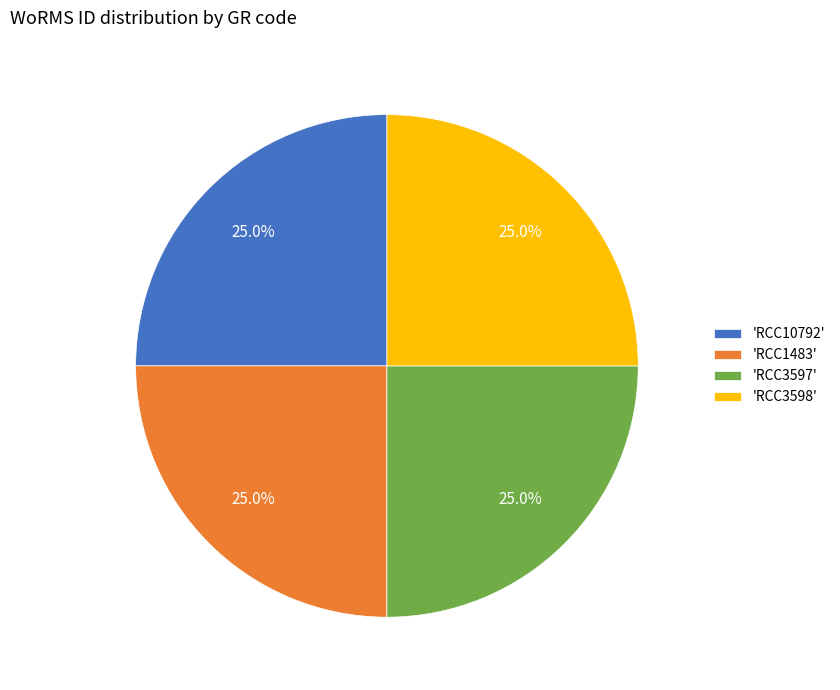

How much of the chart is everything except 'RCC3597'?

75.0%